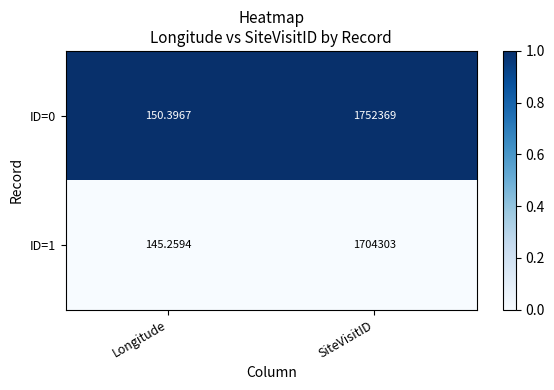

Which series changed the most between Longitude and SiteVisitID?

ID=0